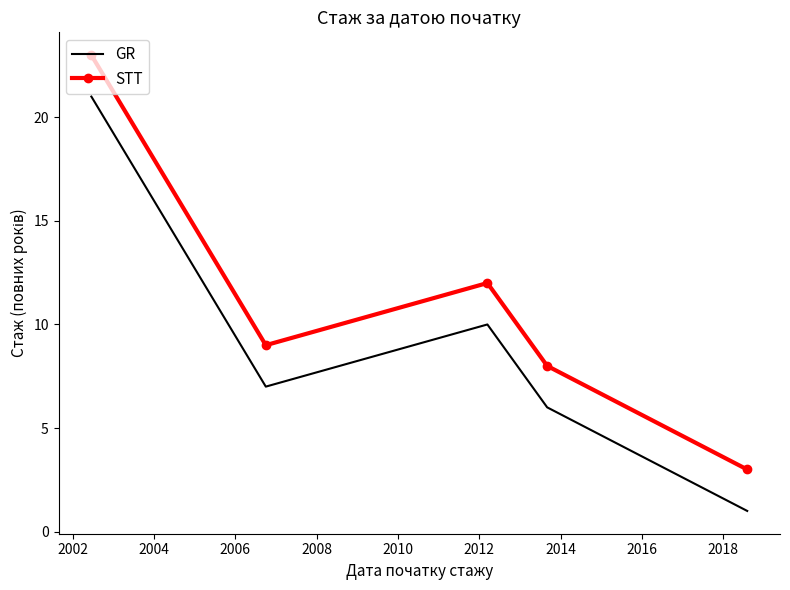

Reading left to right, list all the values displayed in this chart.

GR: 21	7	10	6	1
STT: 23	9	12	8	3